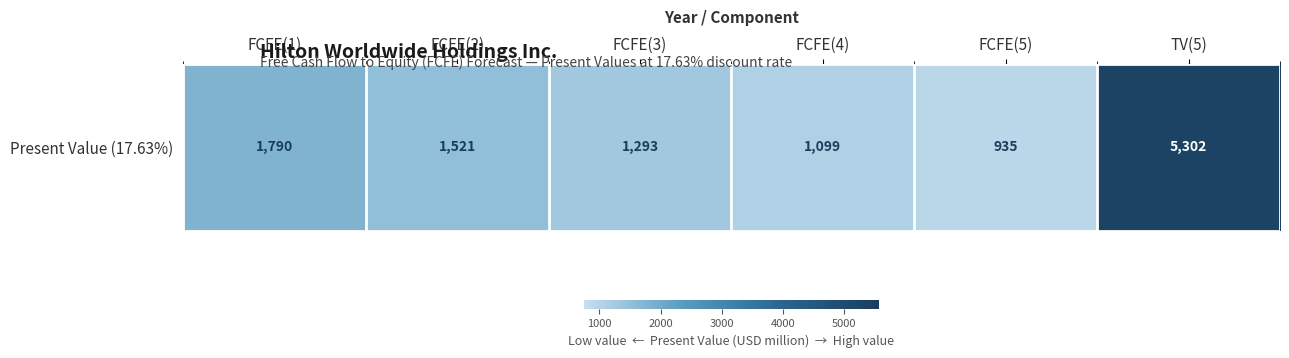

The chart shows a value of 1521 at FCFE(2). True or false?

True